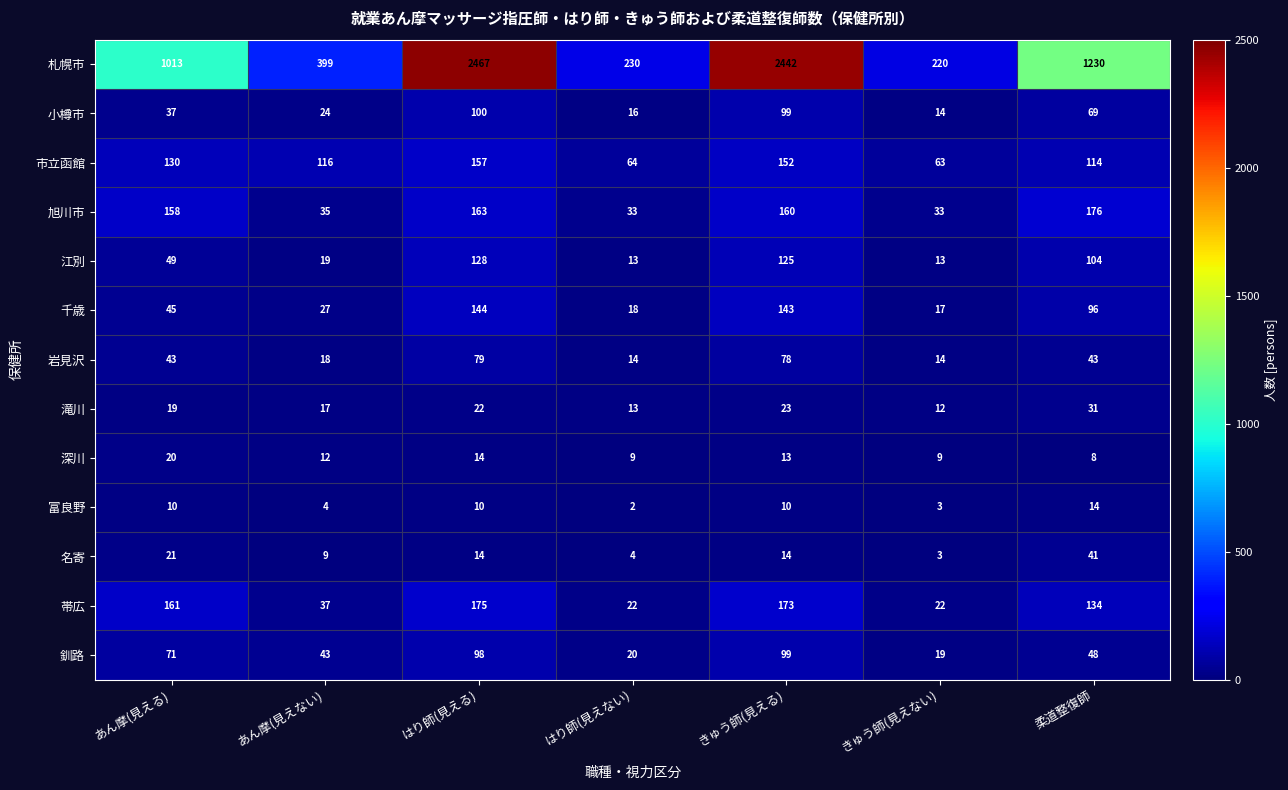

What is the difference between the second highest and second lowest values in the 名寄 series?

17